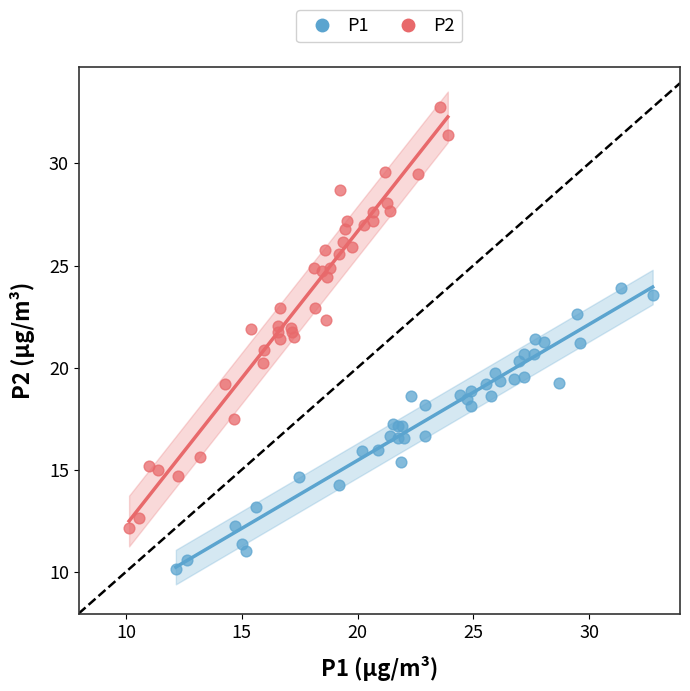

Which series has the widest spread of Y values?

P2